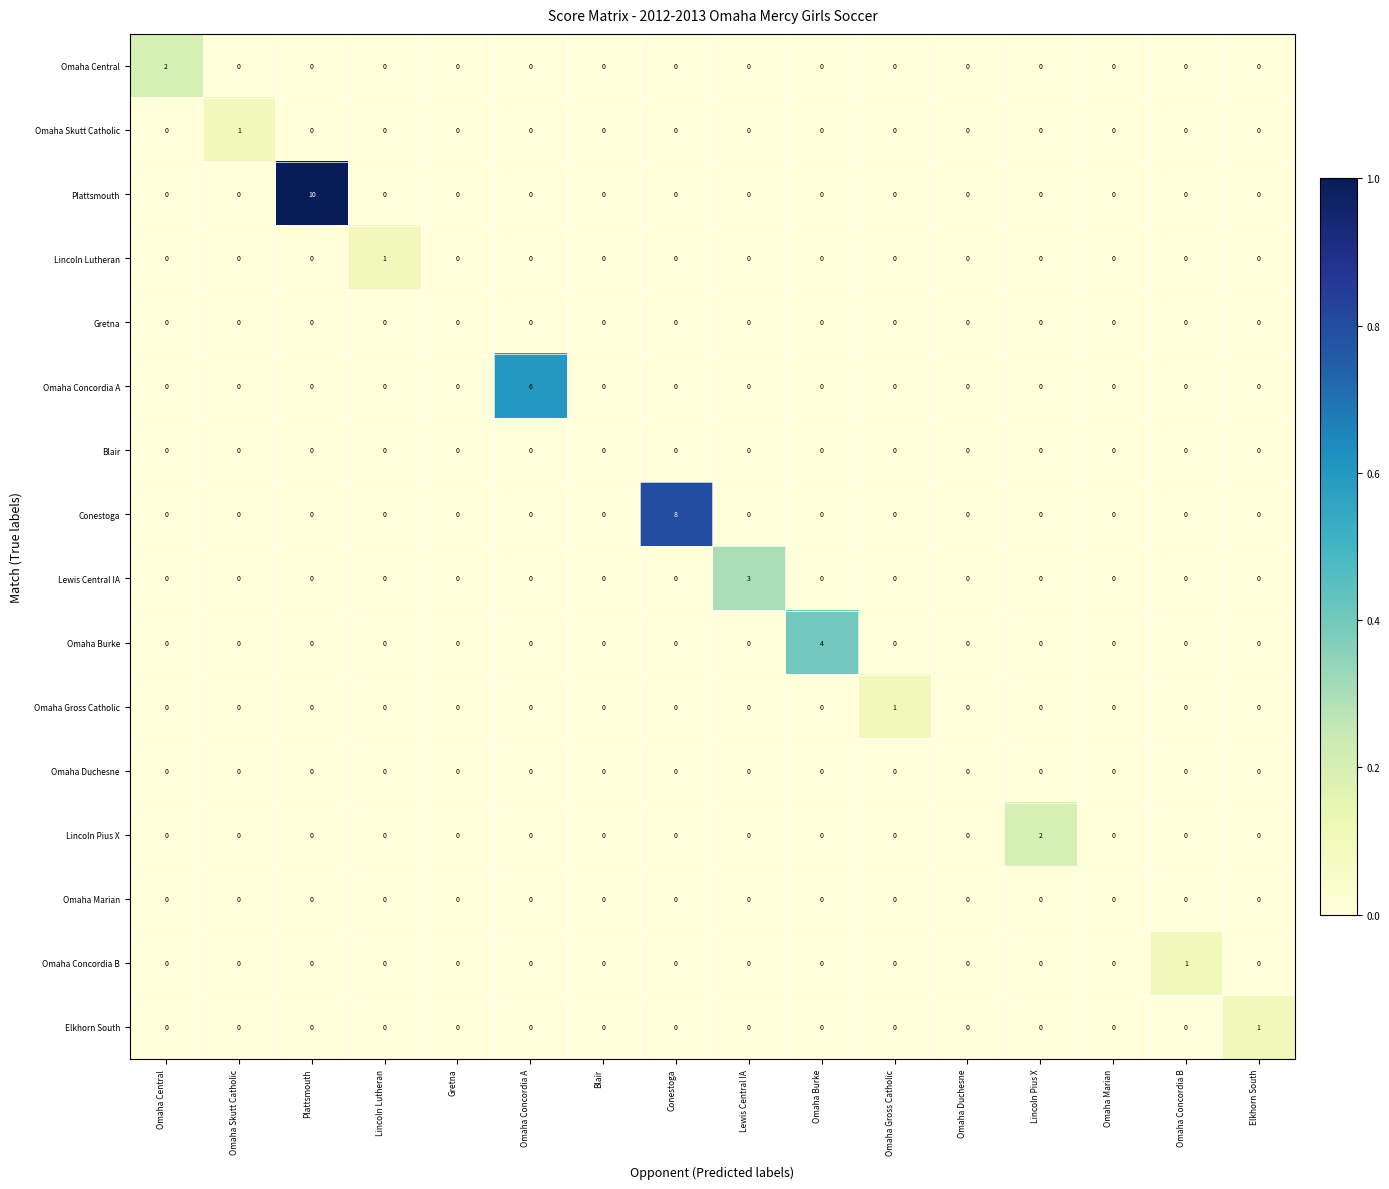

Is it true that Lincoln Pius X equals 0 at Lincoln Lutheran?

True